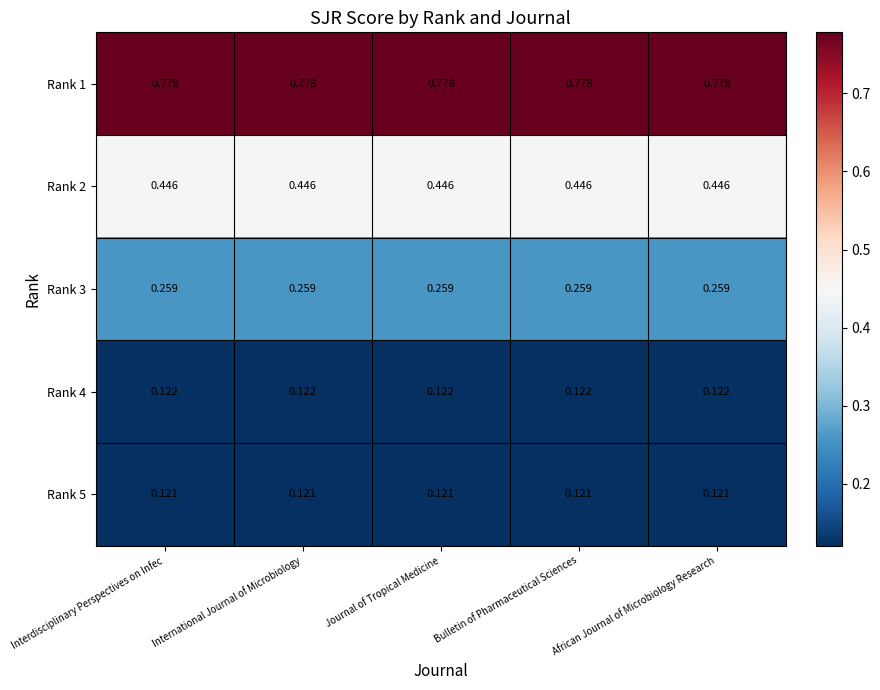

Is the value of Rank 5 at Bulletin of Pharmaceutical Sciences greater than the value of Rank 4 at Journal of Tropical Medicine?

No